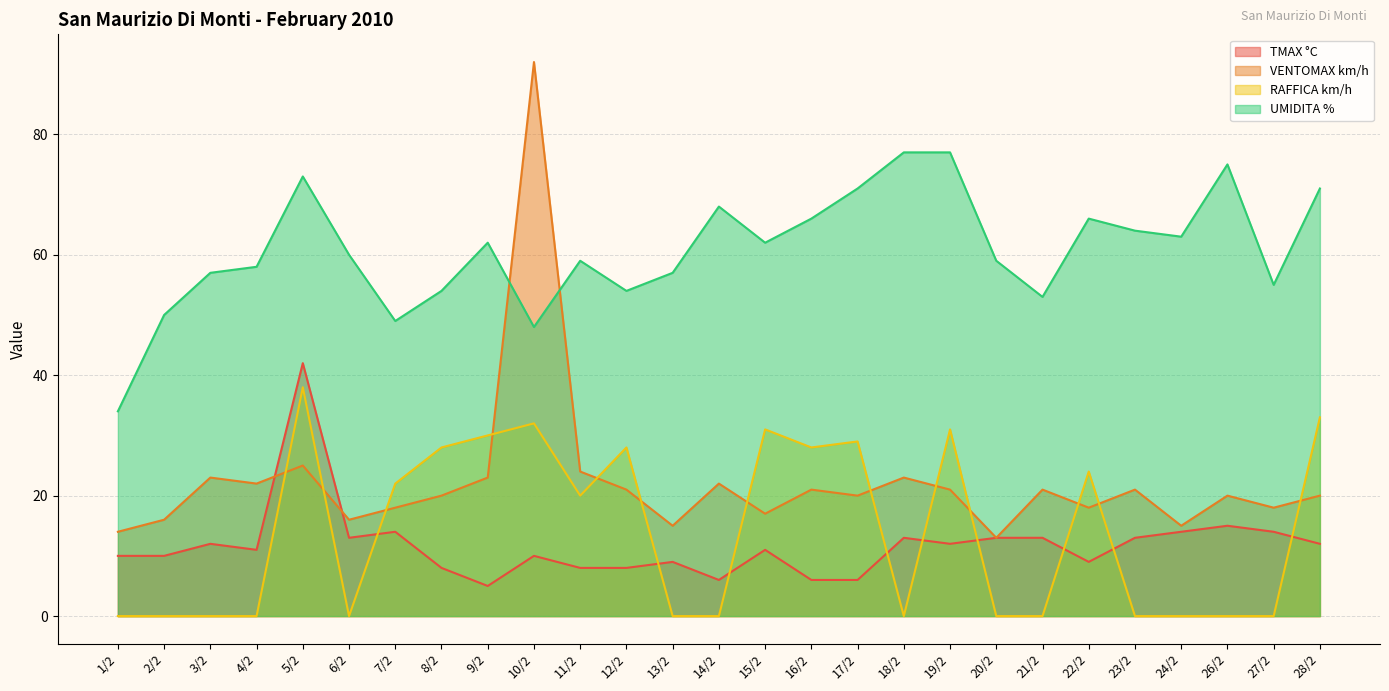

What are all the series names shown in the legend?

TMAX °C, VENTOMAX km/h, RAFFICA km/h, UMIDITA %